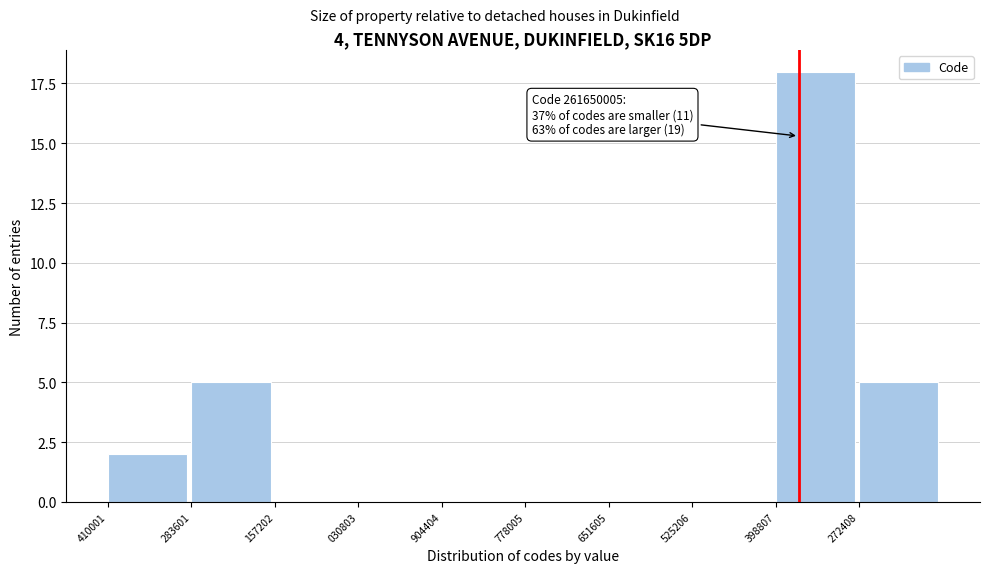

Reading left to right, what are all the values shown in this chart?

410001=2	283601=5	157202=0	030803=0	904404=0	778005=0	651605=0	525206=0	398807=18	272408=5